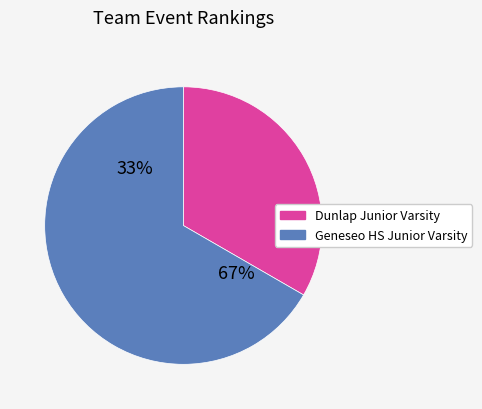

To the nearest percent, what is the average slice percentage?

50%